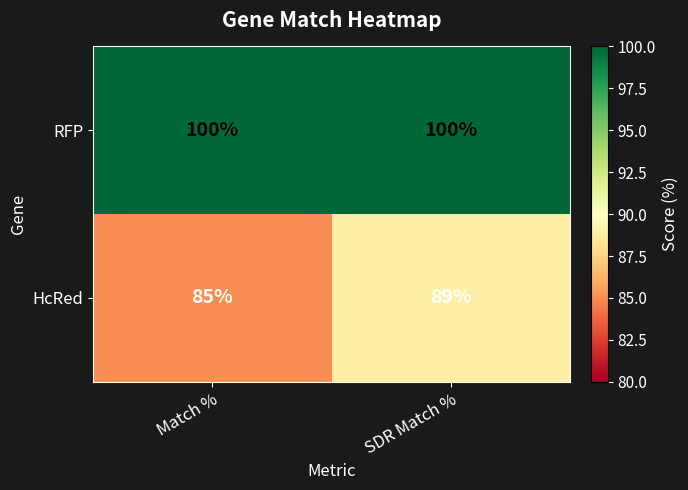

Rank the series by their average value, from highest to lowest.

RFP, HcRed